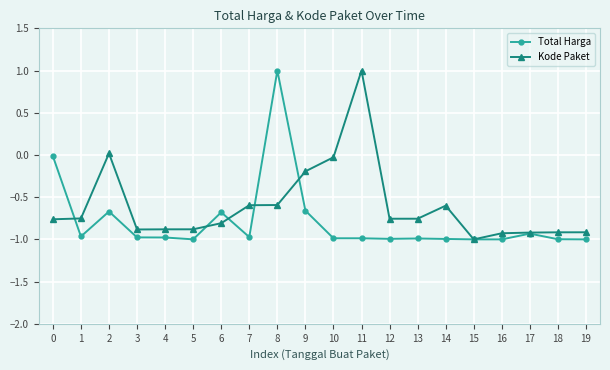

Between 2 and 17, which series saw the biggest shift?

Kode Paket